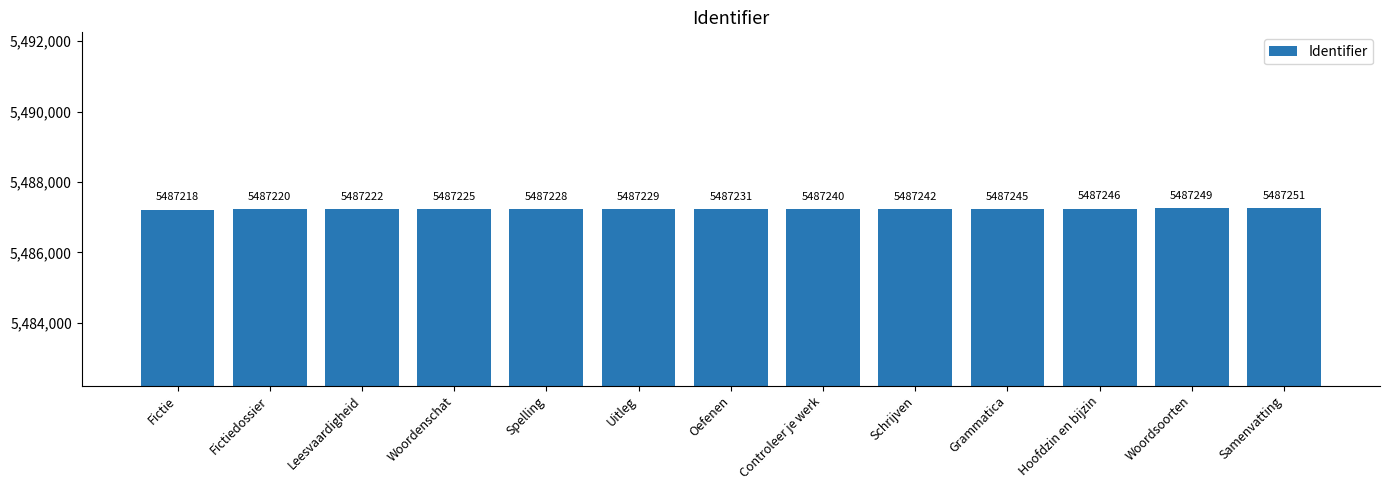

List the labels in order of value, largest first.

Samenvatting, Woordsoorten, Hoofdzin en bijzin, Grammatica, Schrijven, Controleer je werk, Oefenen, Uitleg, Spelling, Woordenschat, Leesvaardigheid, Fictiedossier, Fictie